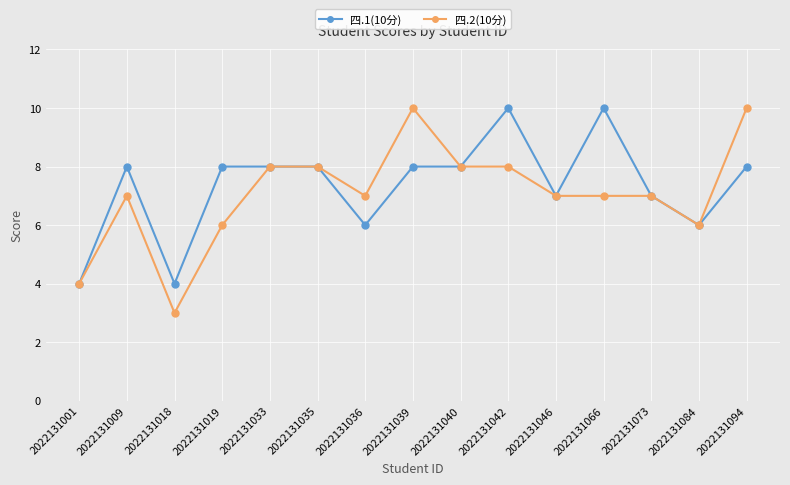

How many lines are shown in the chart?

2